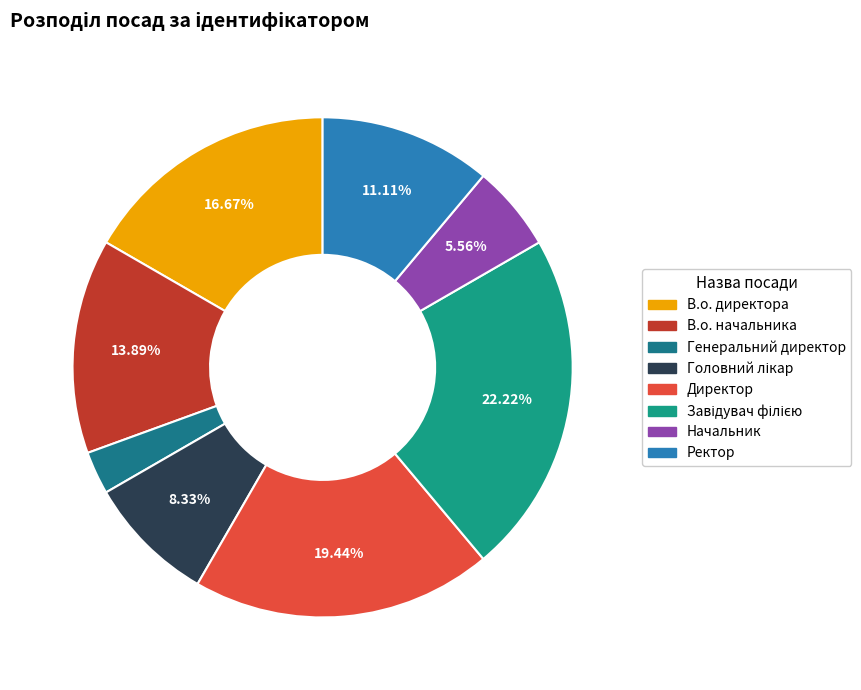

How many segments does this pie chart have?

8